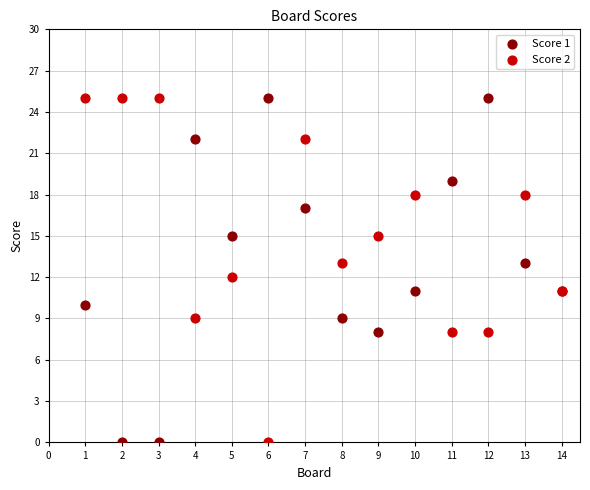

What are all the series names shown in the legend?

Score 1, Score 2